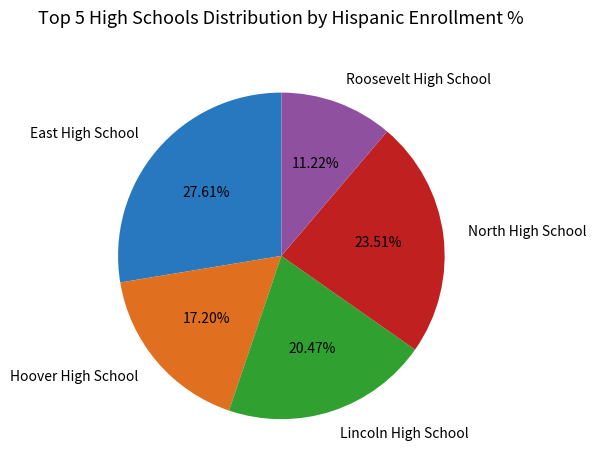

Which category has the smallest portion of the pie?

Roosevelt High School